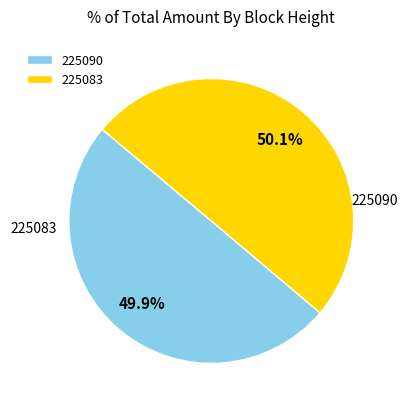

Which category has the smallest portion of the pie?

225083